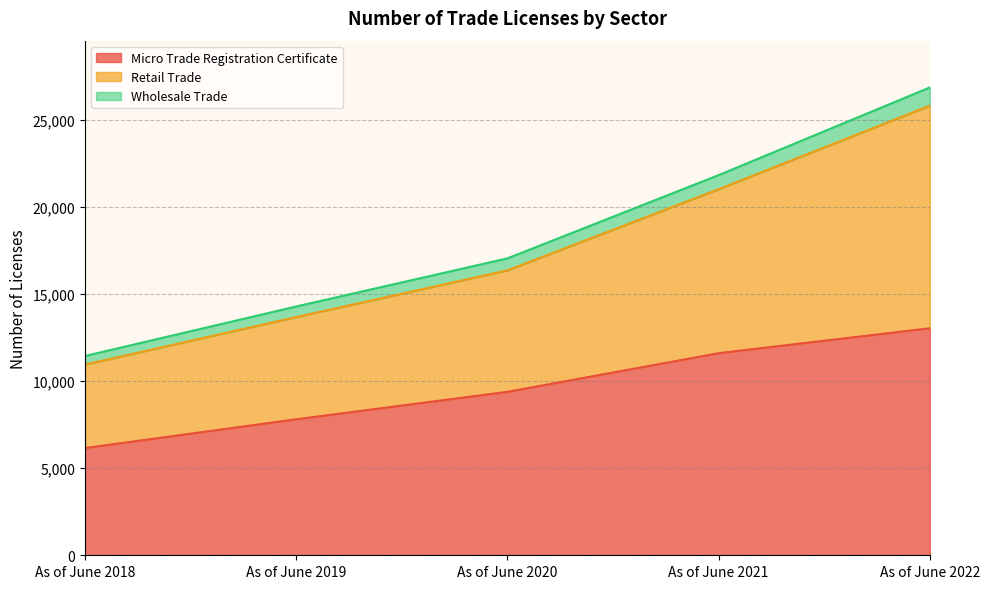

True or false: Micro Trade Registration Certificate and Wholesale Trade intersect in this chart.

False